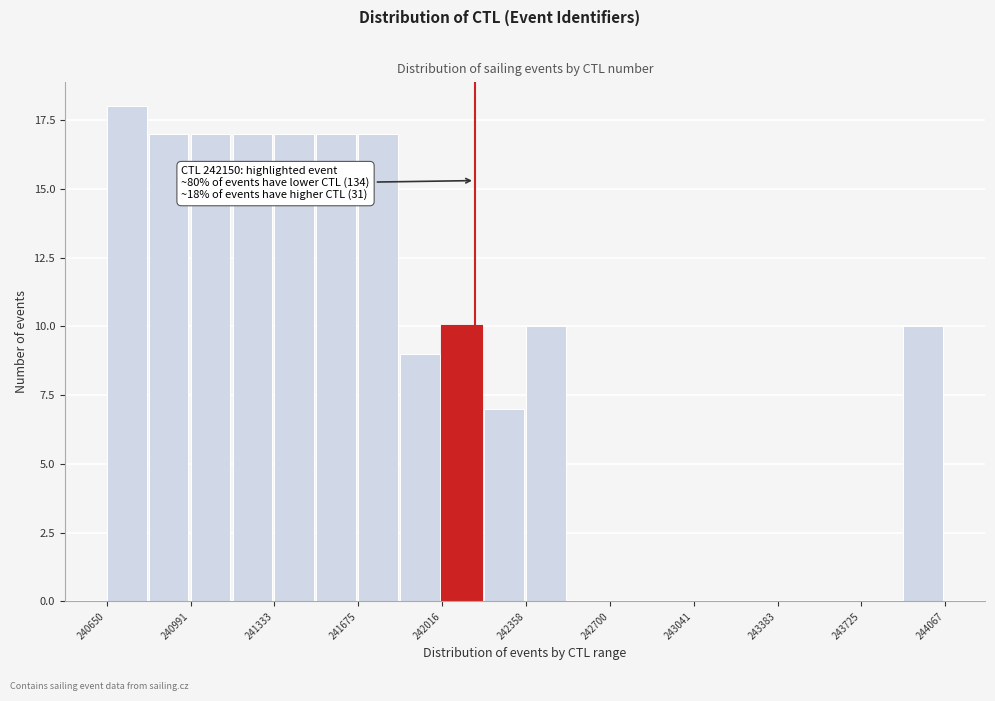

Read against the x-axis, roughly where is the centre of the tallest bar?

240750